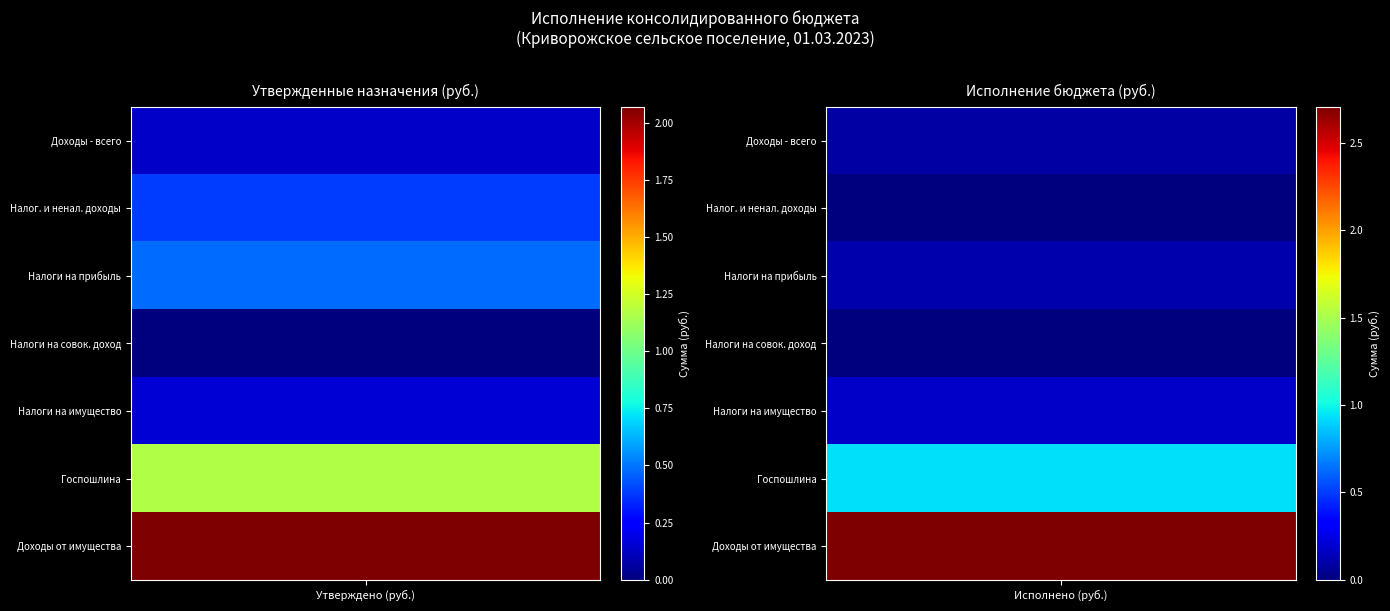

How many categories are shown in the chart?

2